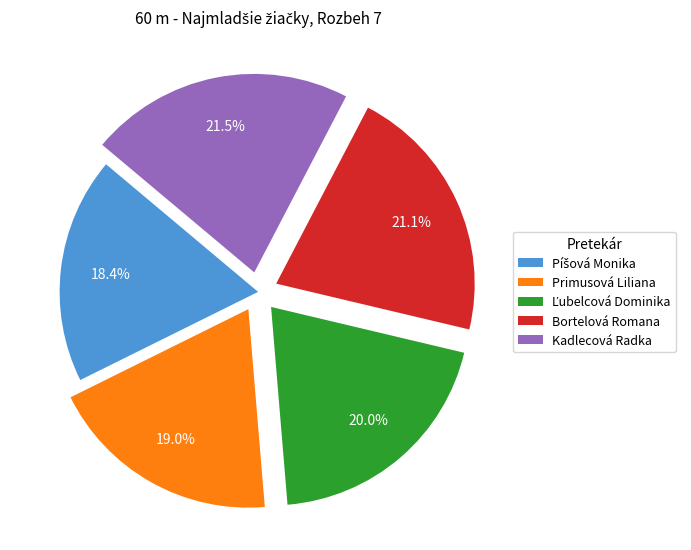

Does Bortelová Romana account for over 50% of the chart?

No